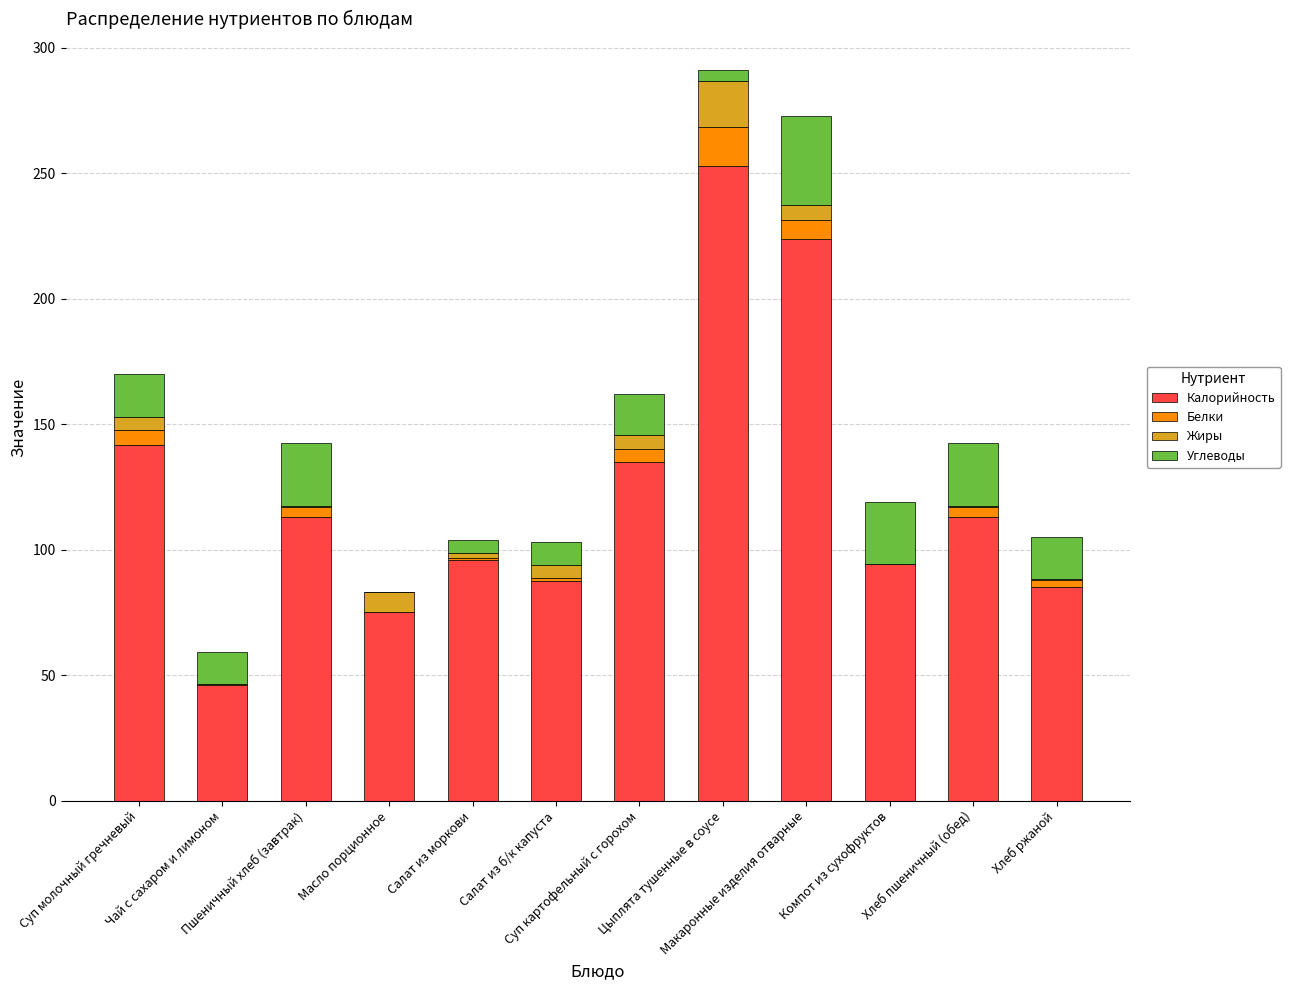

What is the average value of the Жиры series?

4.4